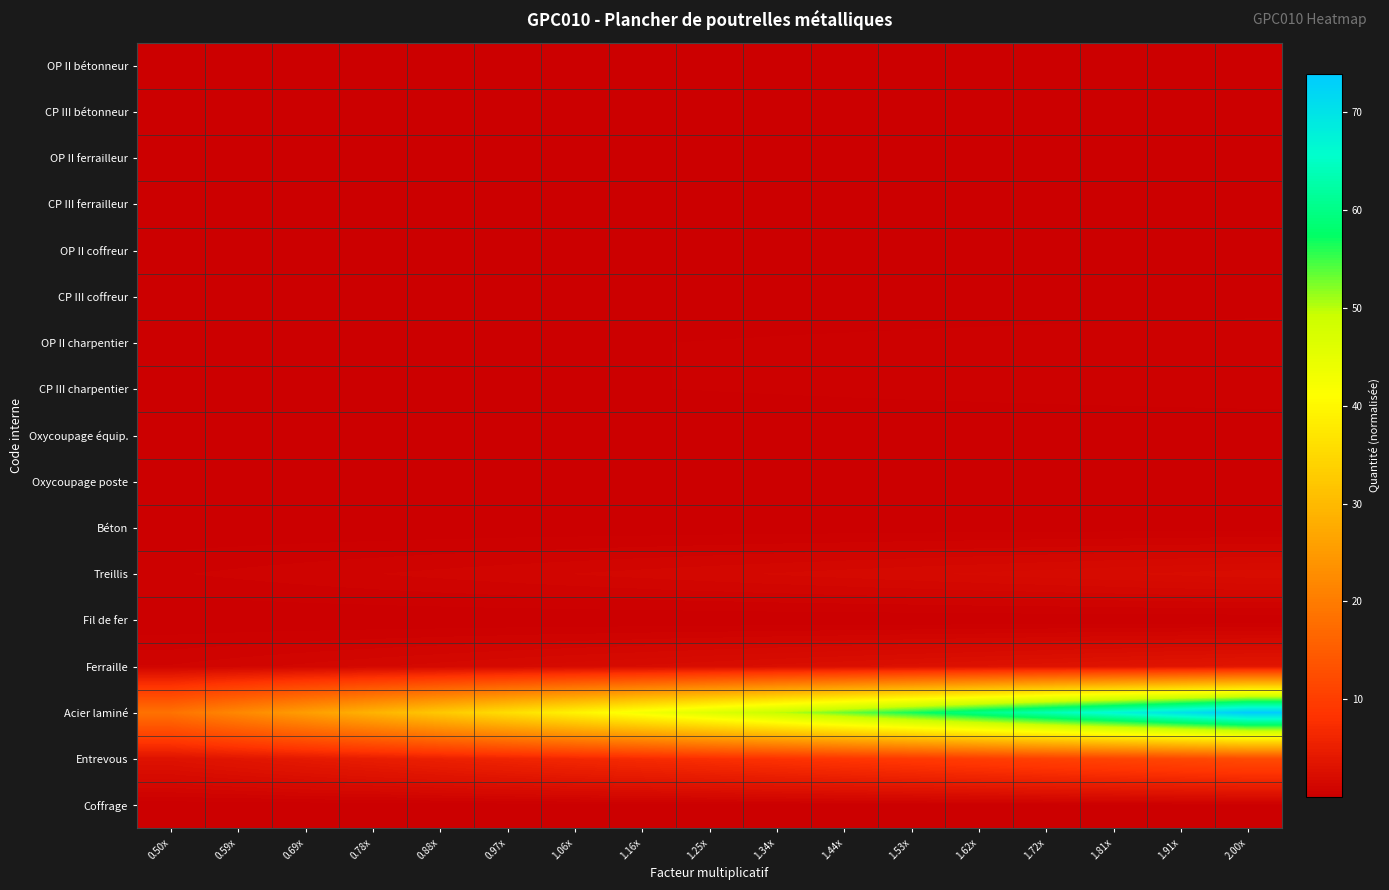

Rank the series by their maximum value, from highest to lowest.

Acier laminé, Entrevous, Ferraille, Treillis, CP III charpentier, OP II charpentier, Coffrage, OP II bétonneur, Béton, CP III coffreur, OP II coffreur, CP III ferrailleur, OP II ferrailleur, CP III bétonneur, Fil de fer, Oxycoupage équip., Oxycoupage poste